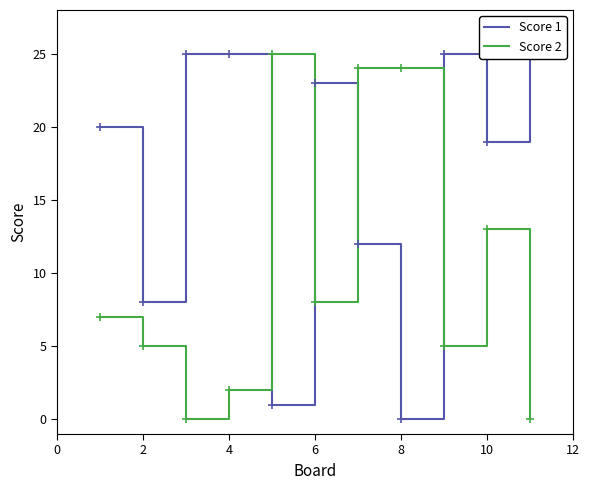

The Score 2 series shows 8 at 6. True or false?

True